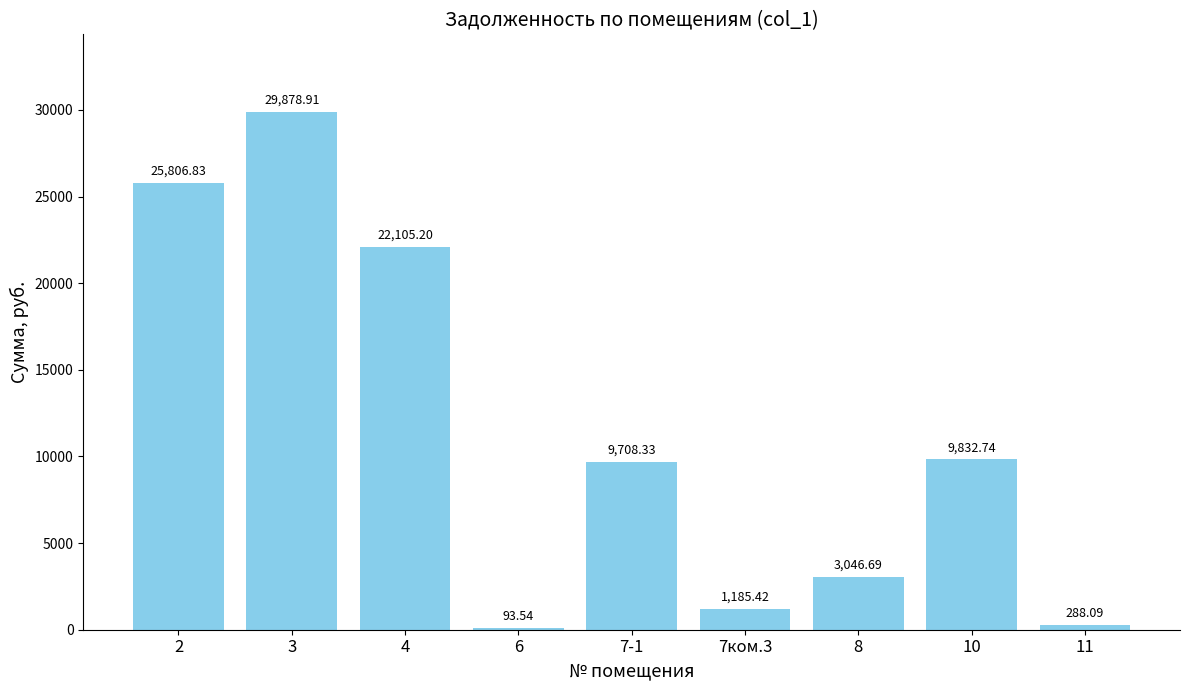

Are the bars horizontal?

No